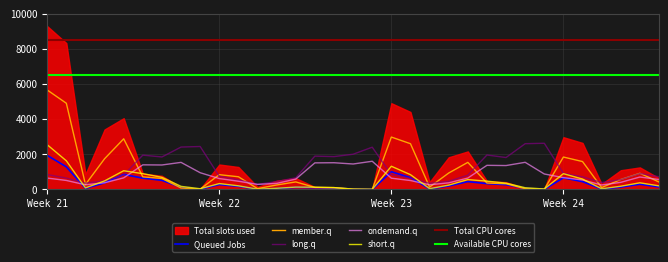

Does the chart display data point markers on the line(s)?

No